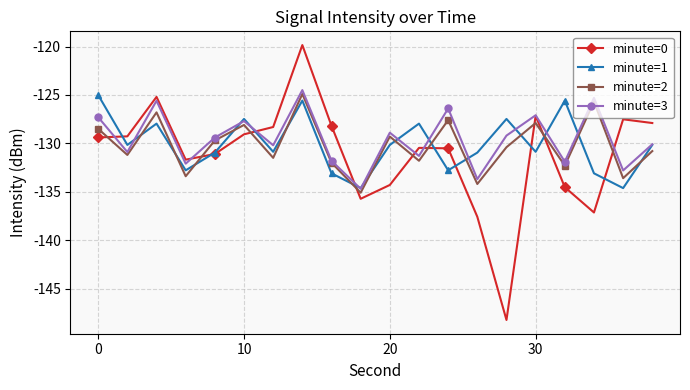

Which series has the largest range (max minus min)?

minute=0